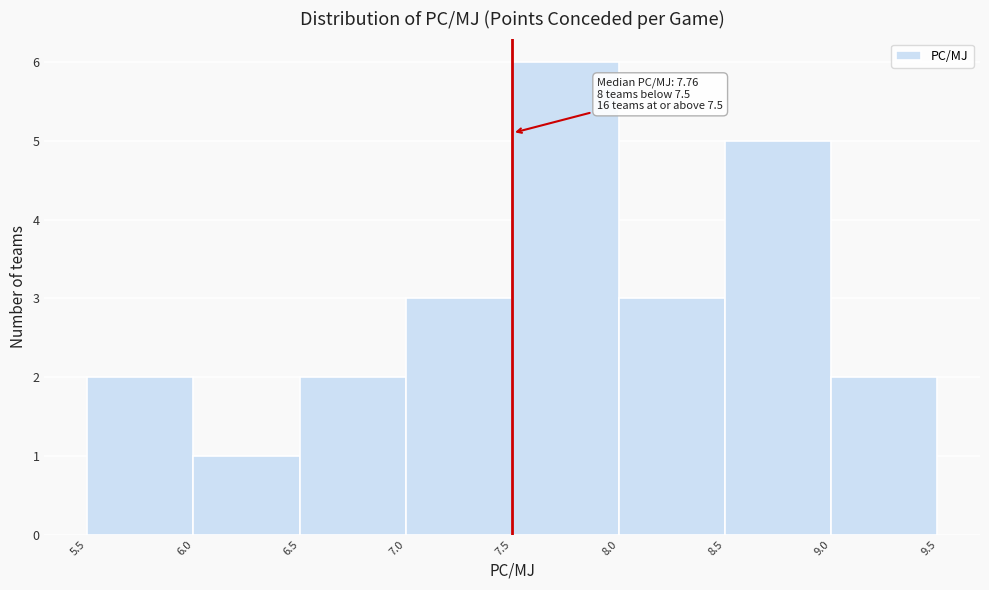

Over which range of the x-axis is the bar tallest?

7.5 to 8.0